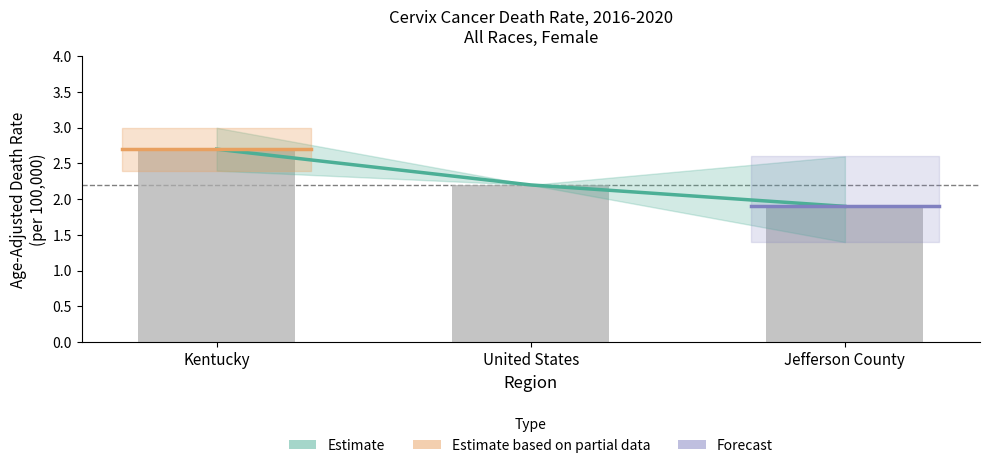

List the series in order of their overall mean, lowest first.

Lower CI, Age-Adjusted Death Rate, Upper CI